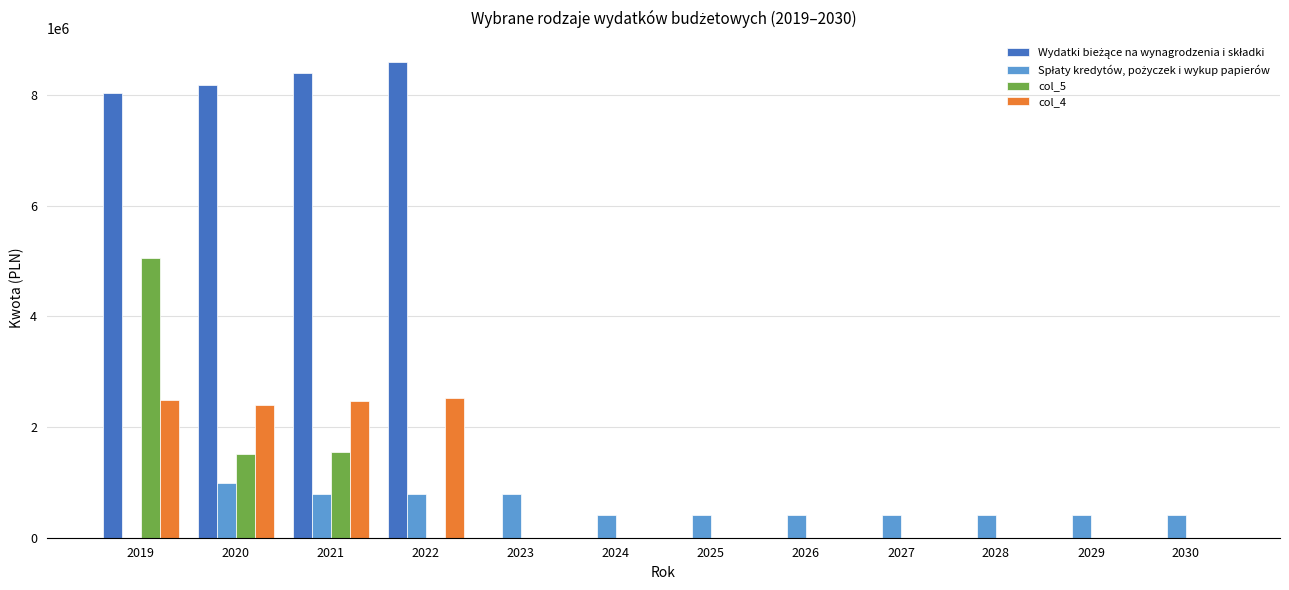

The value of col_4 at 2026 is -778402. True or false?

False